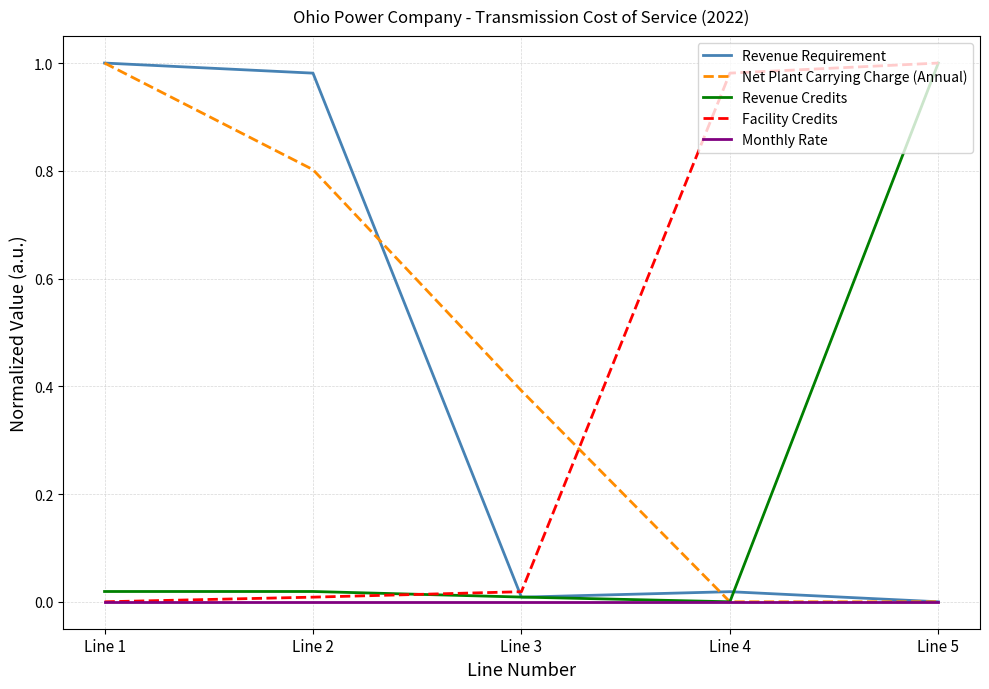

True or false: Facility Credits and Net Plant Carrying Charge (Annual) intersect in this chart.

True